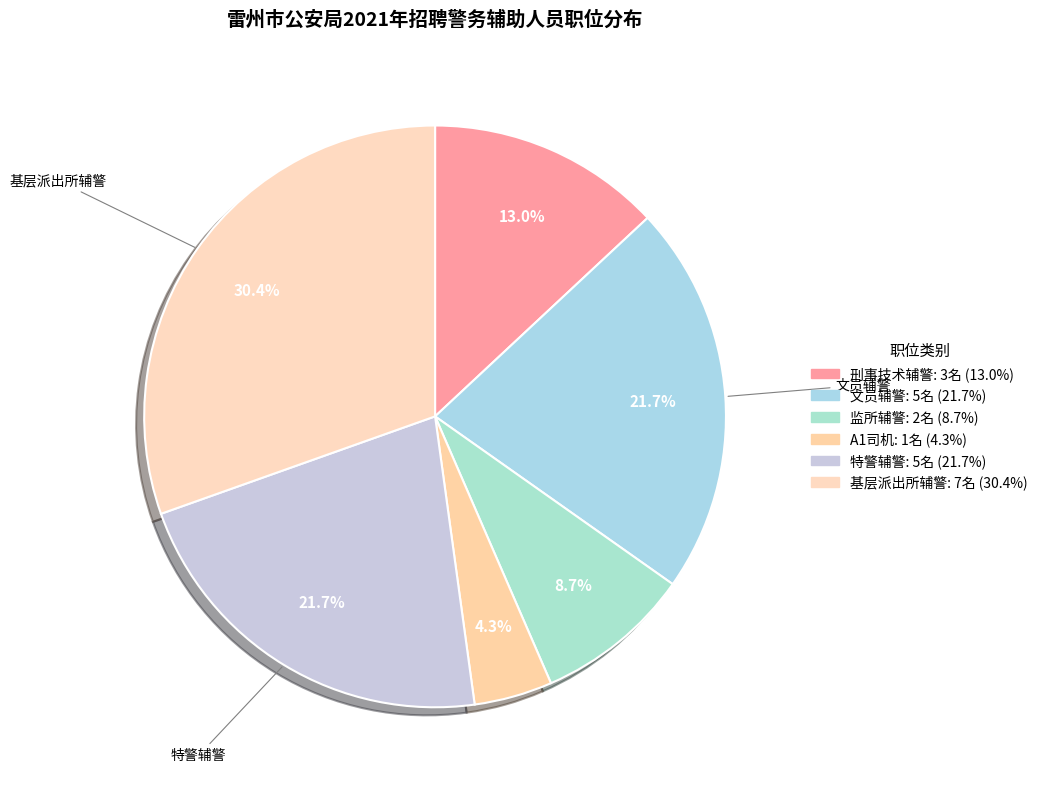

How many slices are in this pie chart?

6